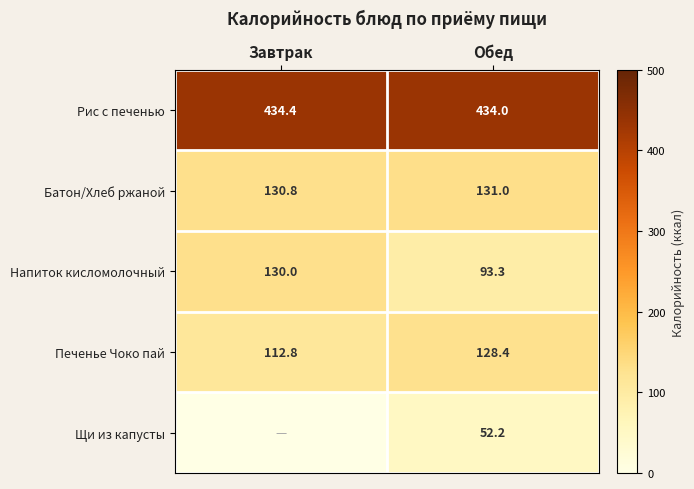

At which category is the sum across all series the highest?

Обед